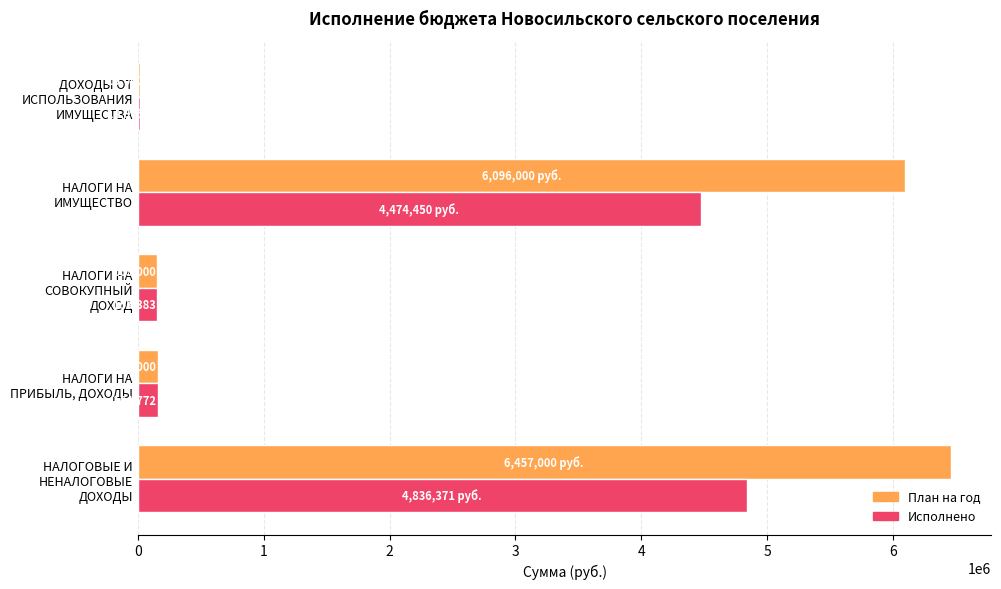

Between НАЛОГОВЫЕ И НЕНАЛОГОВЫЕ ДОХОДЫ and НАЛОГИ НА ИМУЩЕСТВО, which series saw the biggest shift?

Исполнено